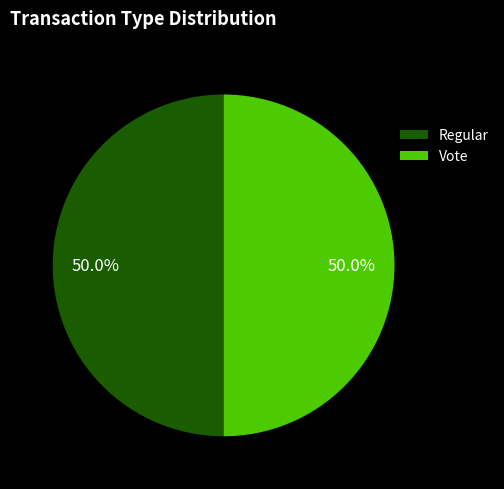

What percentage is the Regular slice, to the nearest percent?

50%